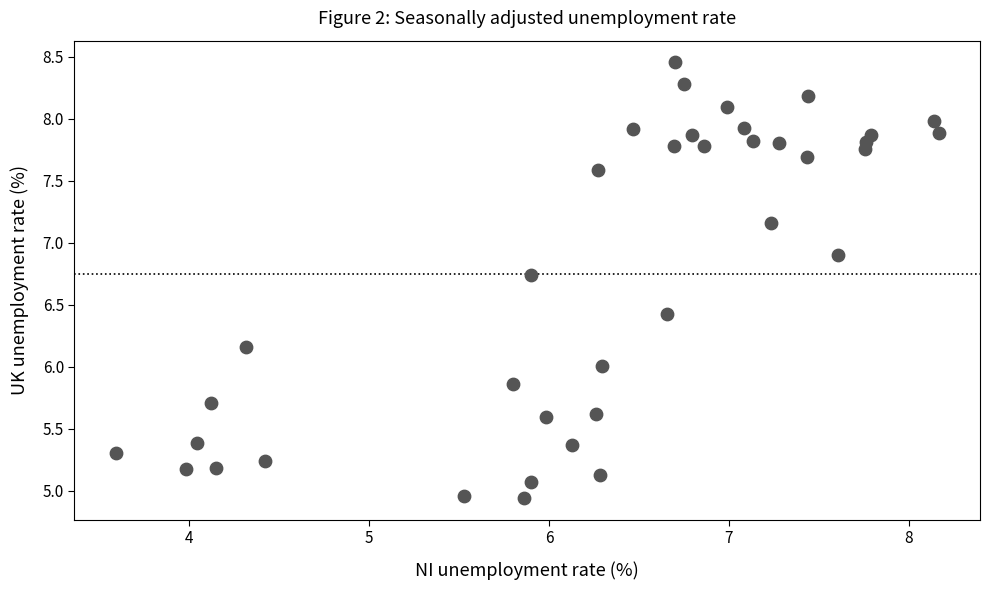

What is the range of X values (max minus min)?

4.6